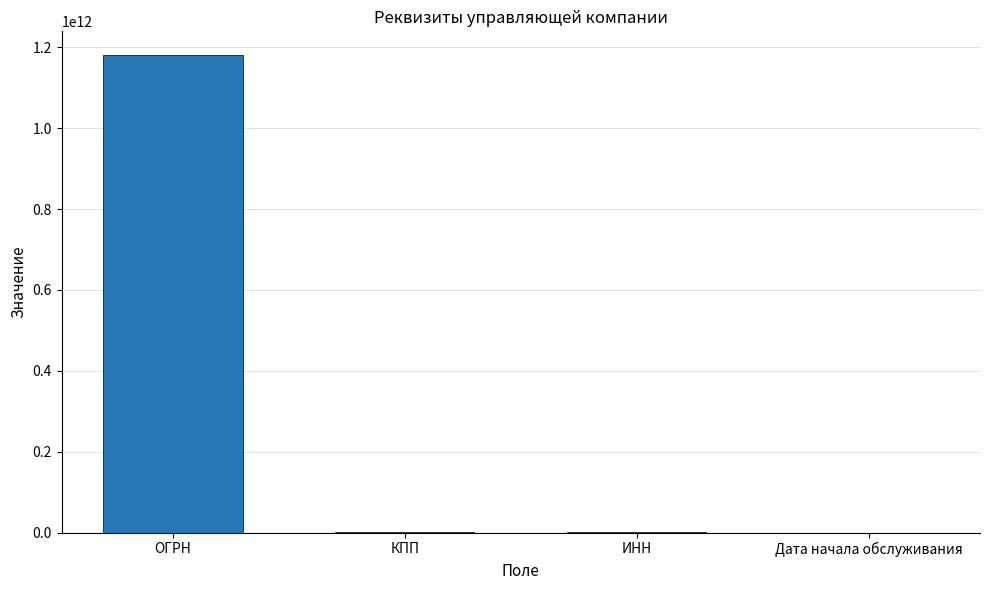

True or false: the data shows 1587206101789 at ОГРН.

False